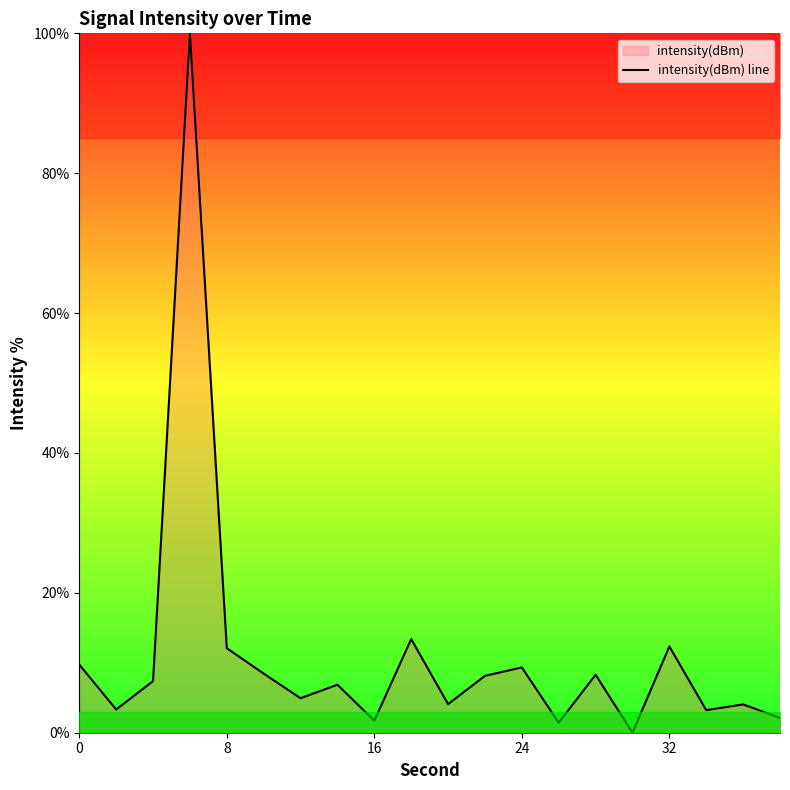

What is the difference between the maximum and minimum values?

100.0